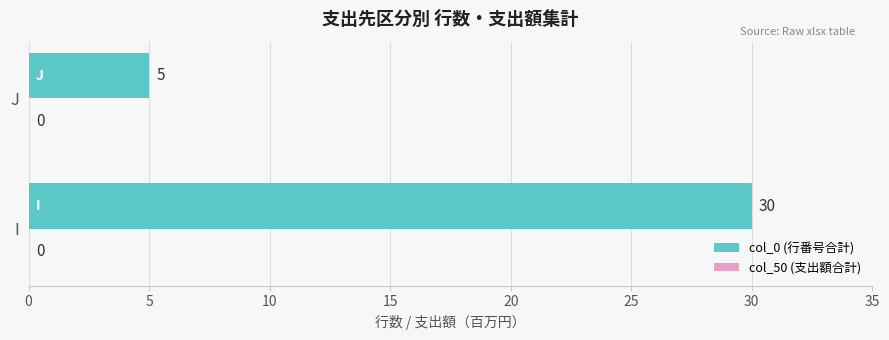

At which label is the value closest to 17?

J